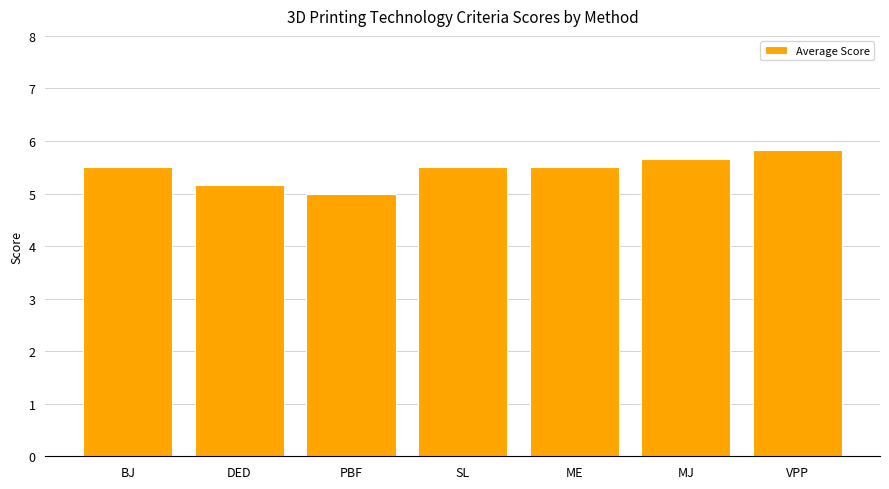

Reading left to right, list all the values displayed in this chart.

5.5	5.2	5.0	5.5	5.5	5.7	5.8